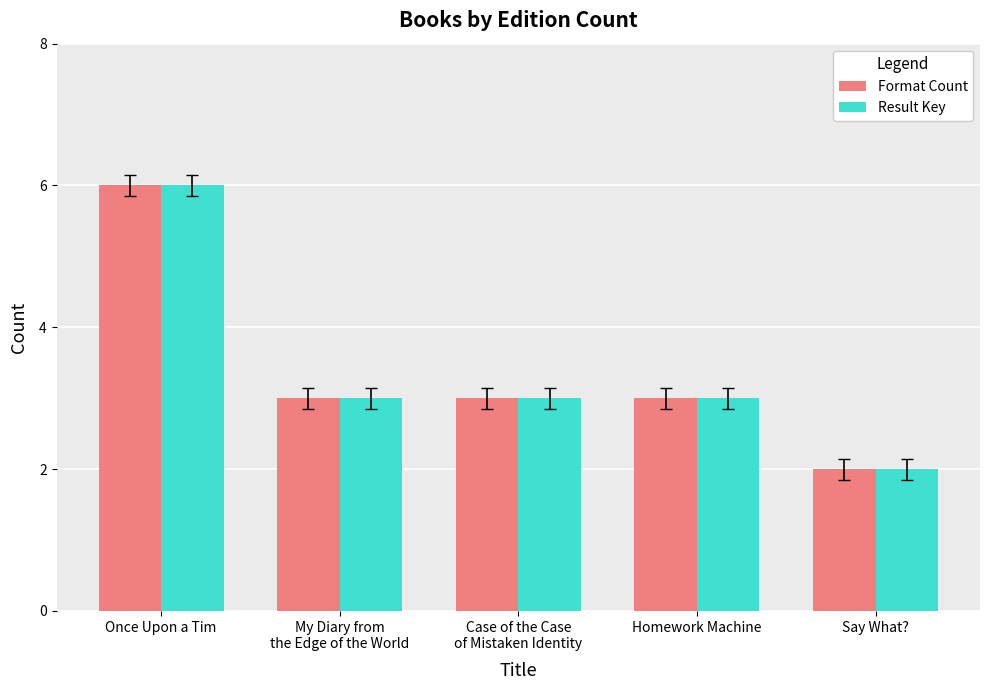

What value does the Format Count series have at Homework Machine?

3